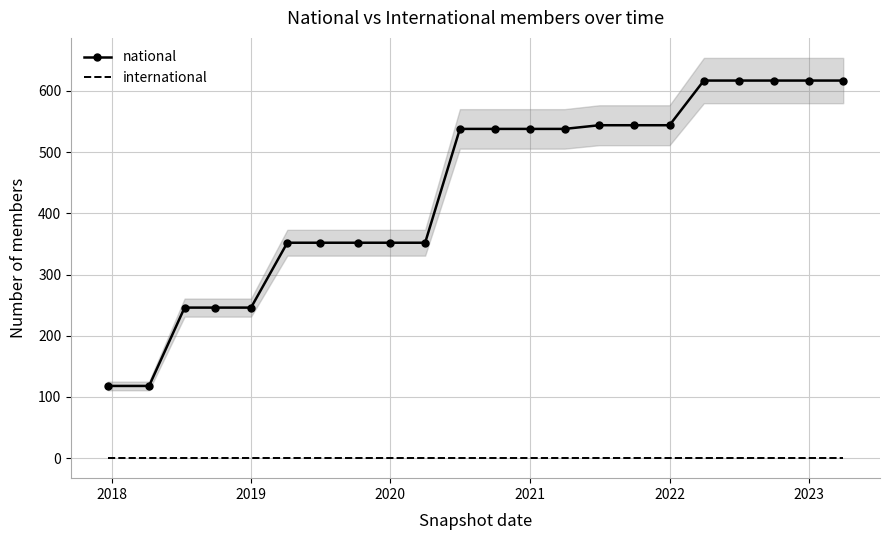

Does the chart have visible grid lines?

Yes